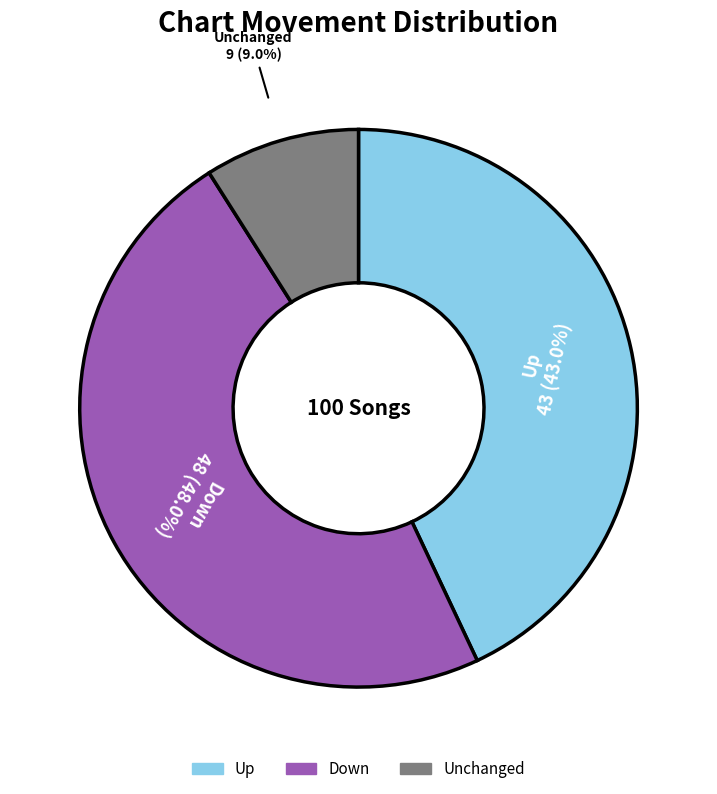

Which category has the smallest portion of the pie?

Unchanged